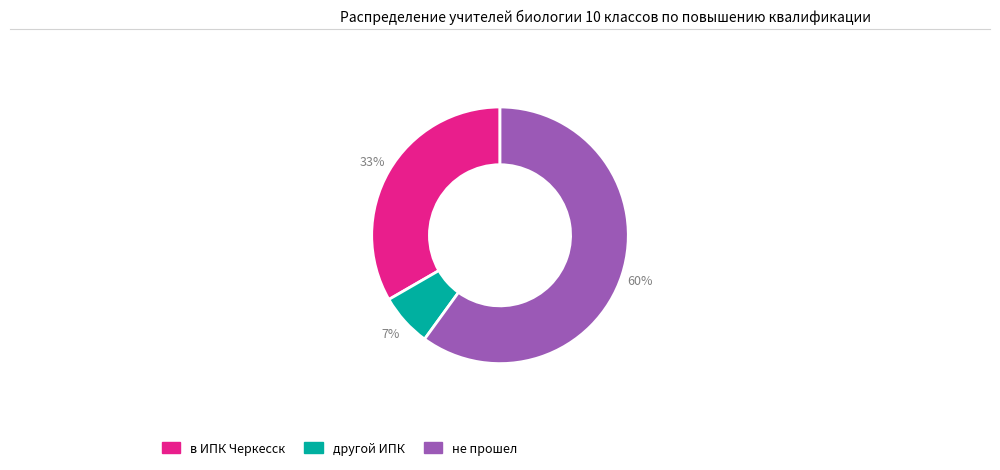

Is the sum of другой ИПК and в ИПК Черкесск greater than half?

No